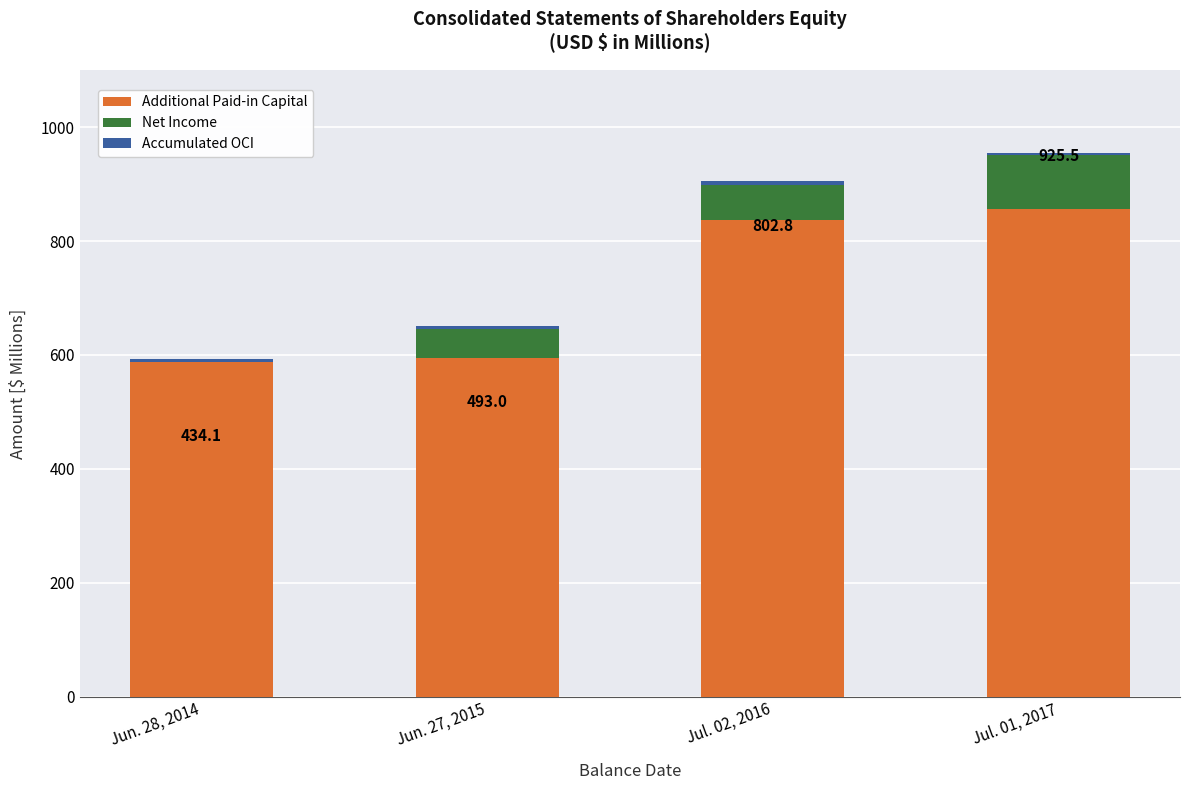

What position from the left is Jul. 02, 2016?

3